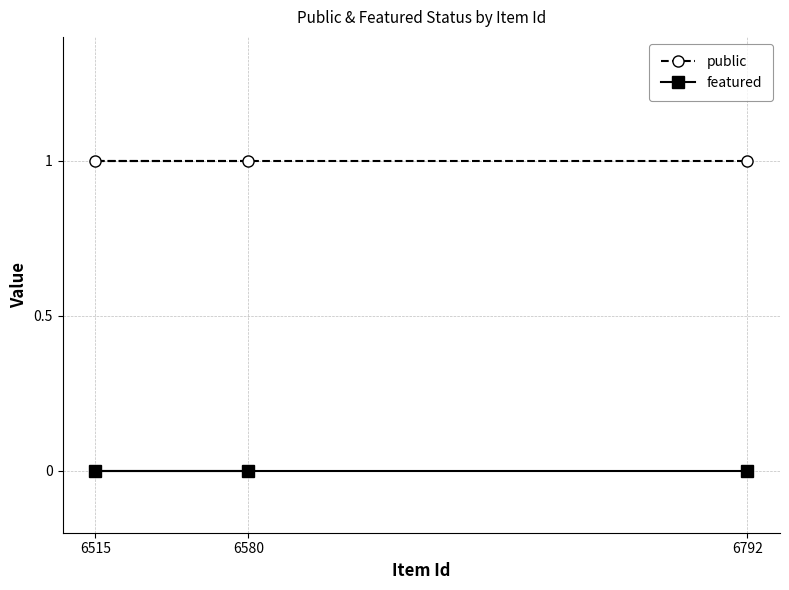

Which label corresponds to the smallest value in the chart?

6580